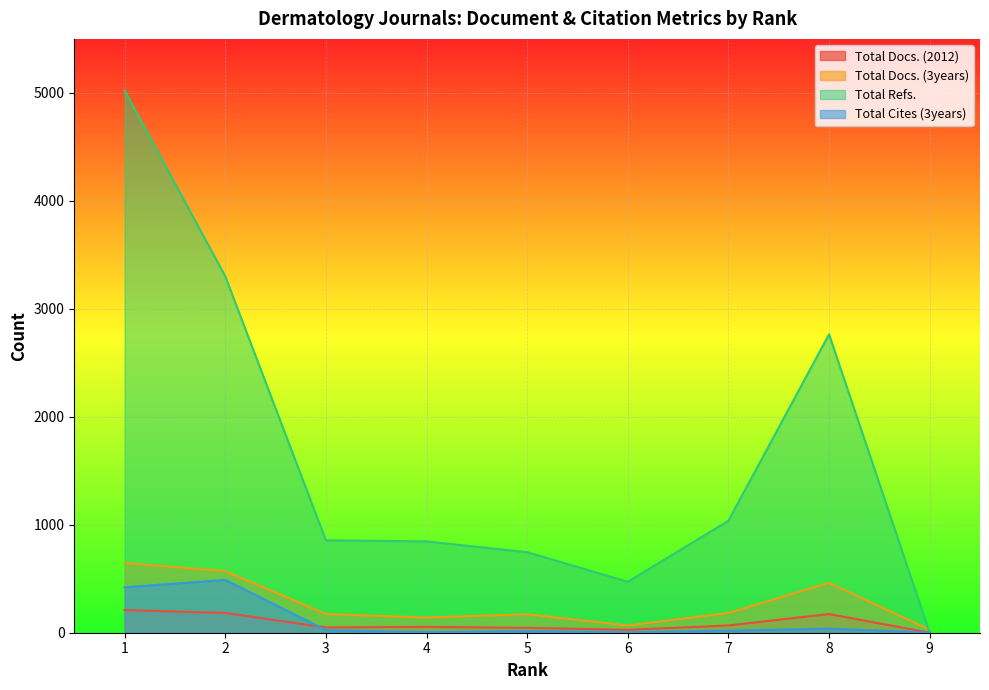

Reading right to left, transcribe all the data shown in this chart.

Total Docs. (2012): 9=0	8=173	7=67	6=27	5=45	4=54	3=49	2=183	1=210
Total Docs. (3years): 9=27	8=462	7=183	6=67	5=171	4=141	3=173	2=571	1=645
Total Refs.: 9=0	8=2764	7=1037	6=472	5=746	4=846	3=856	2=3302	1=5022
Total Cites (3years): 9=1	8=38	7=19	6=4	5=15	4=5	3=24	2=489	1=421